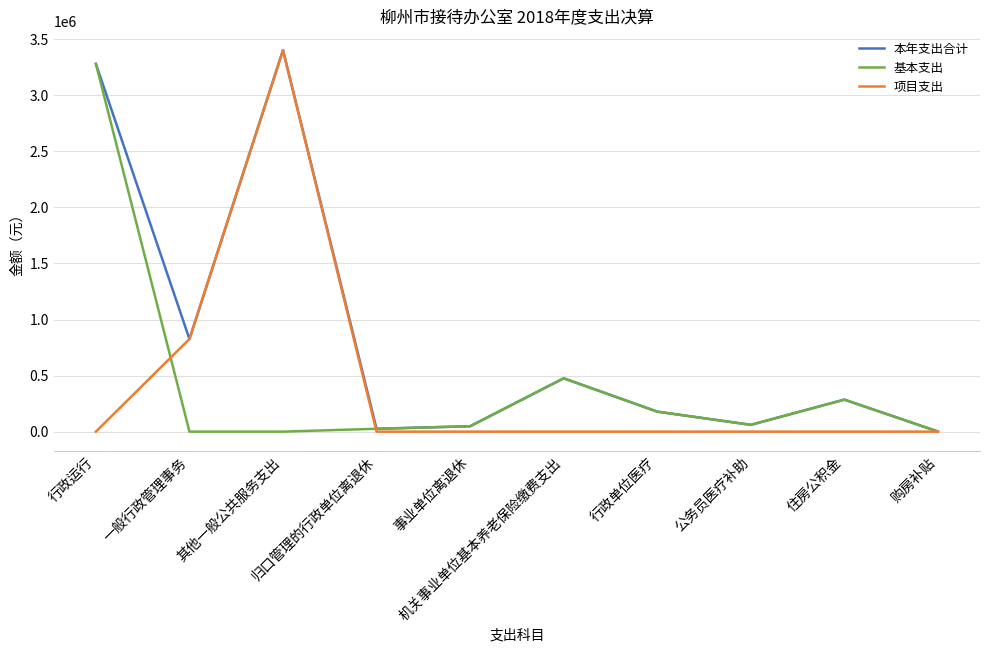

Is it true that 项目支出 equals 1393947.1 at 一般行政管理事务?

False